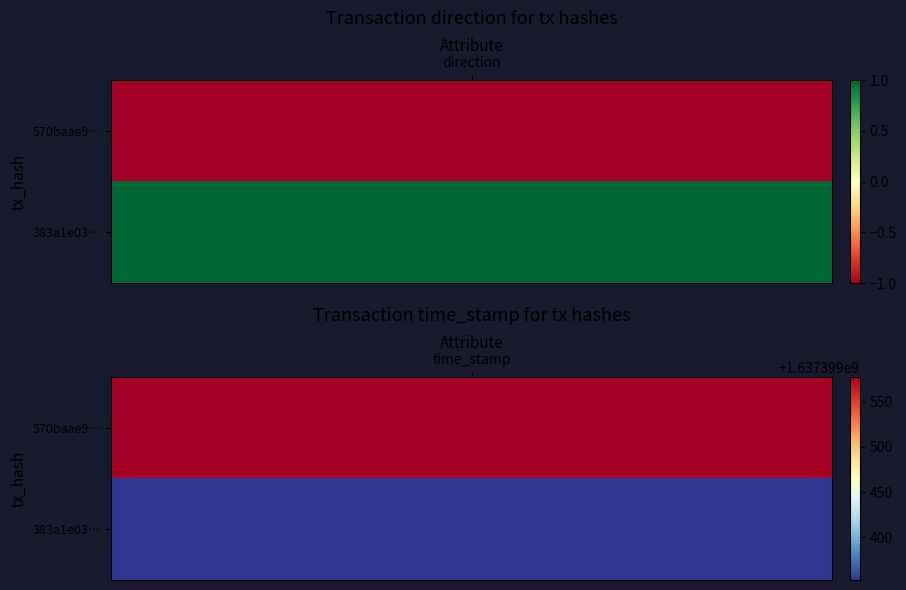

Rank the categories by 570baae9393ad781f2694c3bfc1fac386f15fb6 value from lowest to highest.

0, 1